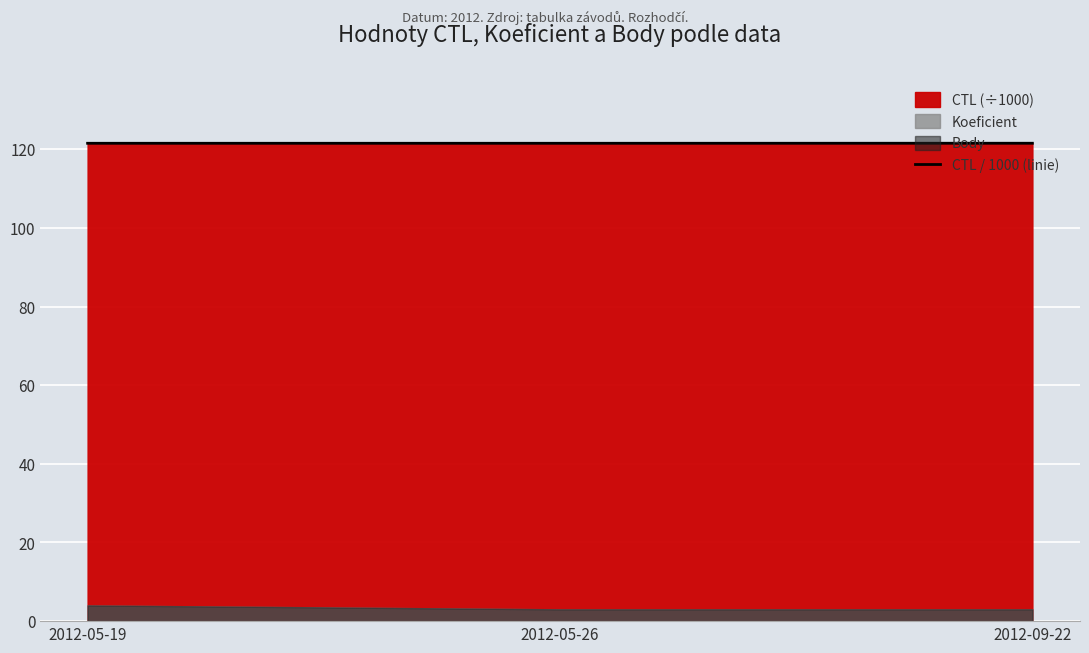

What is the value of the 3rd point from the left?

121.5